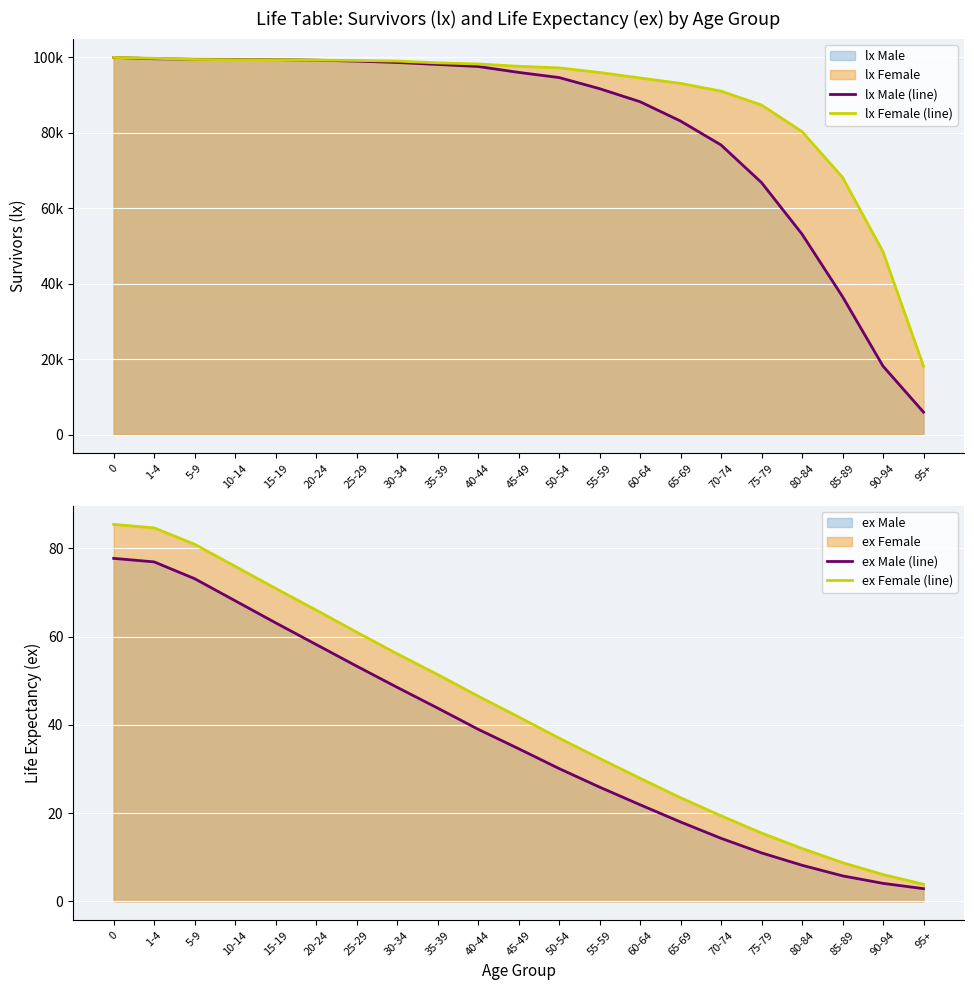

Reading left to right, extract all data points from this chart.

lx Male (line): 0=100000.0	1-4=99656.0	5-9=99514.0	10-14=99488.0	15-19=99426.0	20-24=99272.0	25-29=99017.0	30-34=98665.0	35-39=98138.0	40-44=97591.0	45-49=96032.0	50-54=94666.0	55-59=91715.0	60-64=88253.0	65-69=83129.0	70-74=76783.0	75-79=66809.0	80-84=53140.0	85-89=36577.0	90-94=18137.0	95+=5945.0
lx Female (line): 0=100000.0	1-4=99771.0	5-9=99464.0	10-14=99391.0	15-19=99391.0	20-24=99300.0	25-29=99200.0	30-34=99035.0	35-39=98560.0	40-44=98273.0	45-49=97651.0	50-54=97236.0	55-59=96010.0	60-64=94557.0	65-69=93116.0	70-74=91071.0	75-79=87382.0	80-84=80337.0	85-89=68206.0	90-94=48466.0	95+=18137.0
ex Male (line): 0=77.7	1-4=76.9	5-9=73.1	10-14=68.1	15-19=63.1	20-24=58.2	25-29=53.3	30-34=48.5	35-39=43.8	40-44=39.0	45-49=34.6	50-54=30.1	55-59=25.9	60-64=21.9	65-69=18.0	70-74=14.3	75-79=11.0	80-84=8.2	85-89=5.8	90-94=4.1	95+=2.9
ex Female (line): 0=85.4	1-4=84.6	5-9=80.9	10-14=75.9	15-19=70.9	20-24=66.0	25-29=61.0	30-34=56.1	35-39=51.4	40-44=46.5	45-49=41.8	50-54=37.0	55-59=32.4	60-64=27.9	65-69=23.5	70-74=19.4	75-79=15.5	80-84=12.0	85-89=8.8	90-94=6.1	95+=3.9